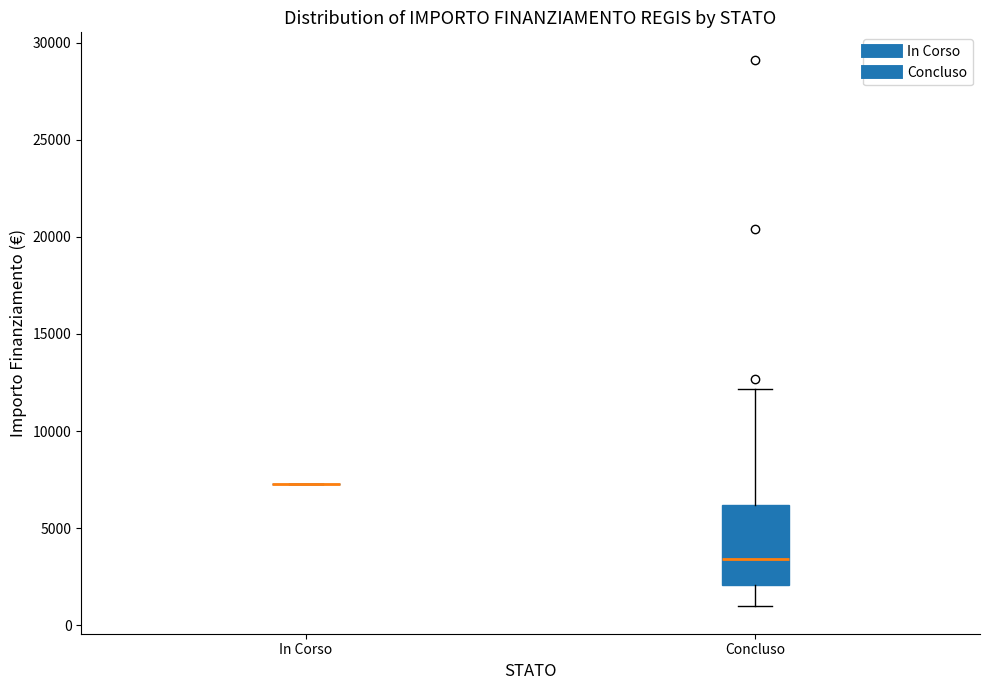

Comparing the boxes themselves (not the whiskers), which one is the tallest?

Concluso